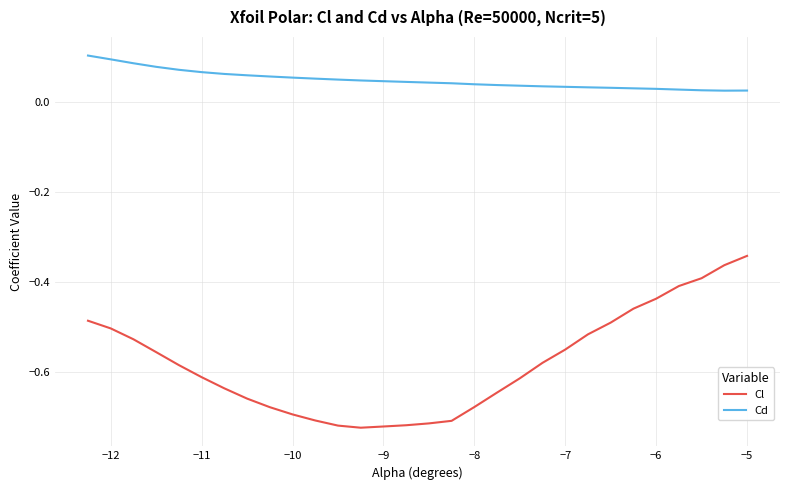

Which series has the largest total across all categories?

Cd